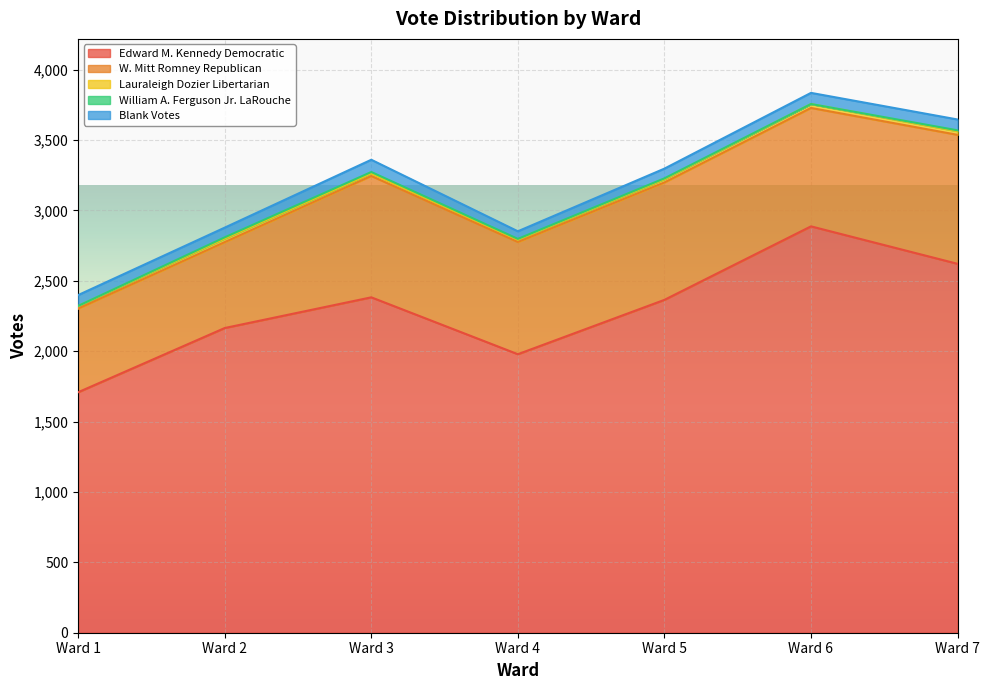

What is the difference between the Lauraleigh Dozier Libertarian values at Ward 7 and Ward 3?

7